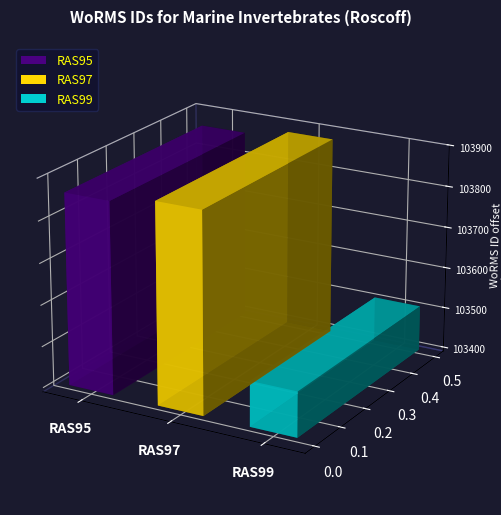

What is the change in value from RAS97 to RAS99?

-373